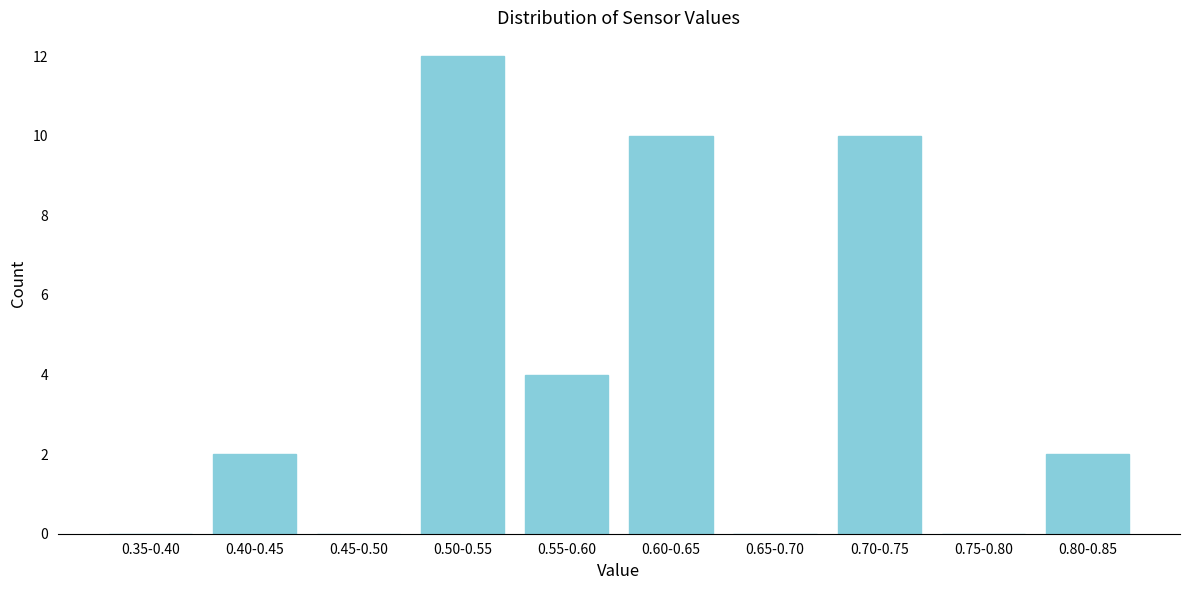

Reading right to left, extract all data points from this chart.

0.80-0.85=2	0.75-0.80=0	0.70-0.75=10	0.65-0.70=0	0.60-0.65=10	0.55-0.60=4	0.50-0.55=12	0.45-0.50=0	0.40-0.45=2	0.35-0.40=0